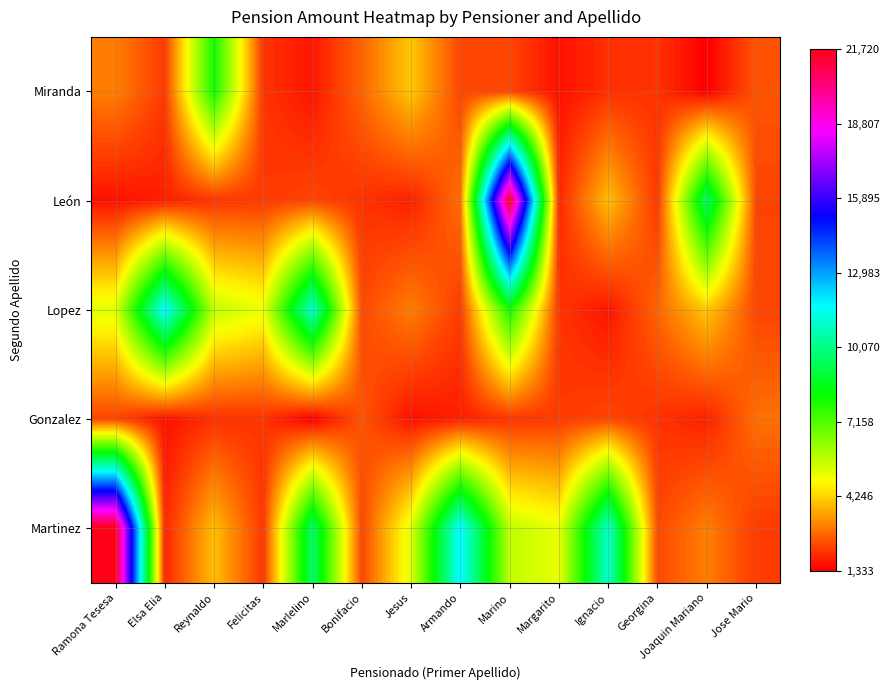

What is the smallest value displayed?

1333.2